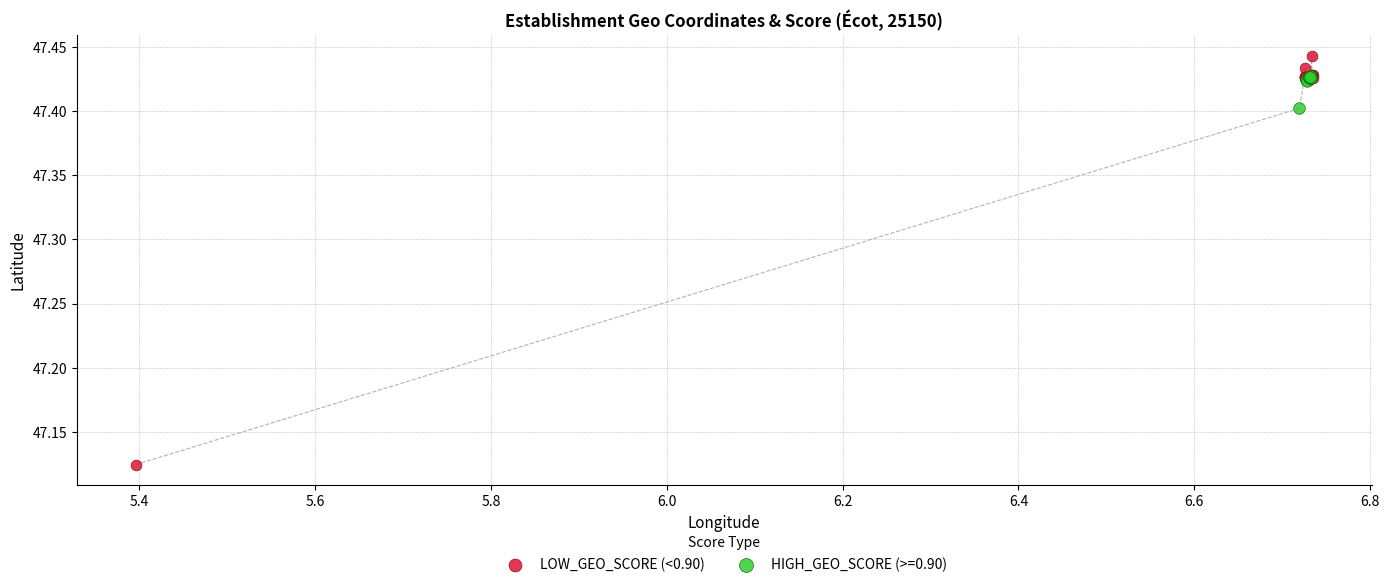

Which series reaches the maximum Y coordinate?

LOW_GEO_SCORE (<0.90)